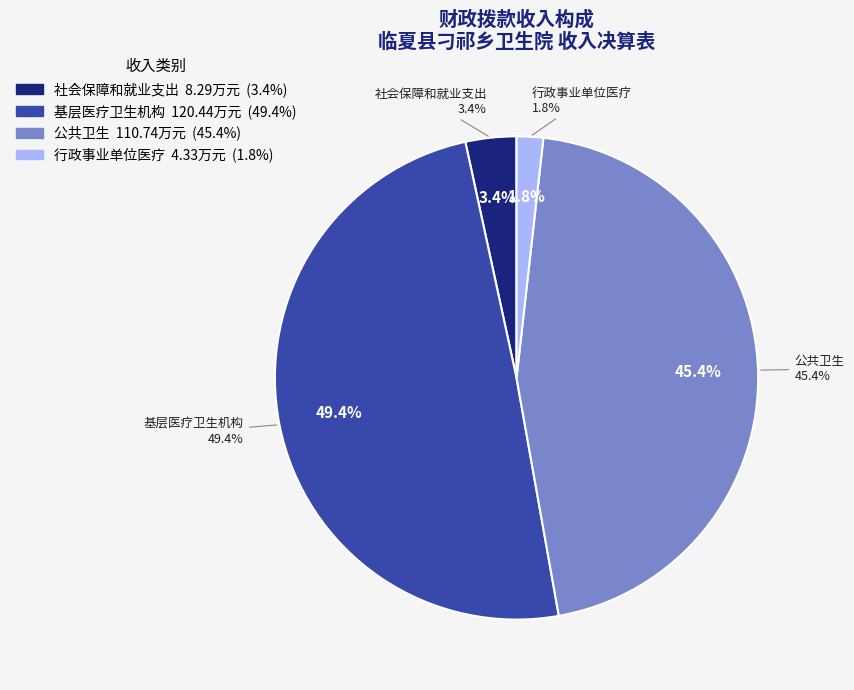

Rank the categories by value from lowest to highest.

行政事业单位医疗, 社会保障和就业支出, 公共卫生, 基层医疗卫生机构